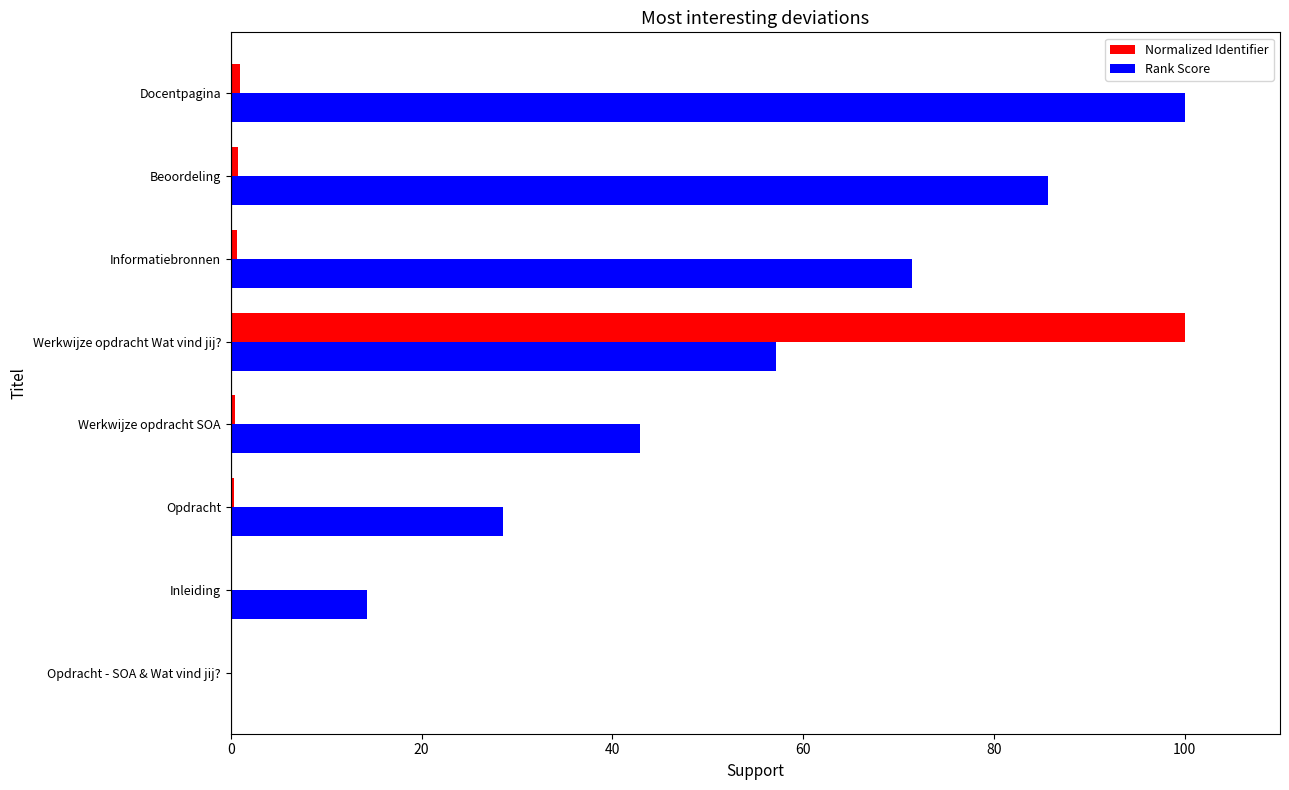

What is the sum of all Normalized Identifier values?

103.2